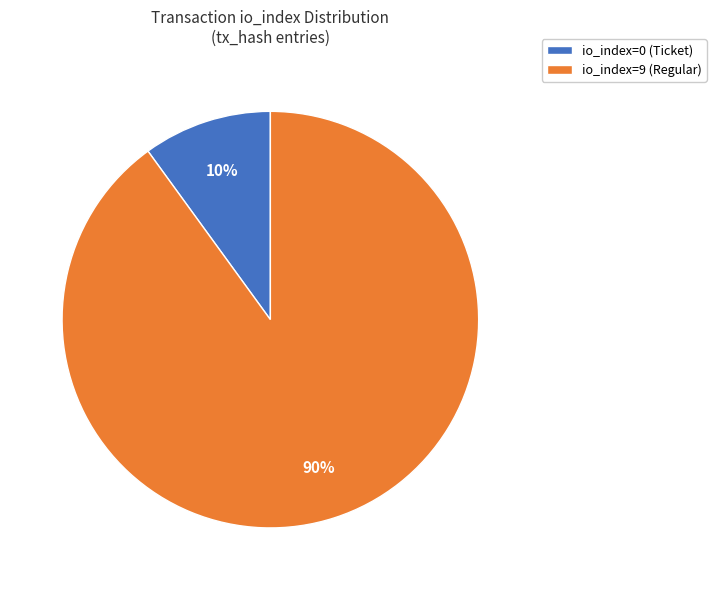

Rank the categories by value from highest to lowest.

io_index=9 (Regular), io_index=0 (Ticket)